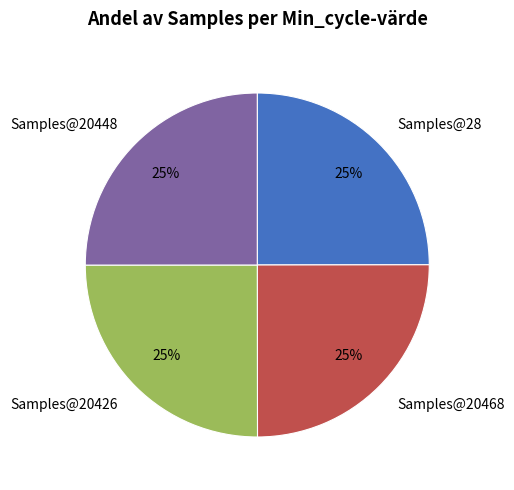

Approximately how many times larger is the value at Samples@28 compared to Samples@20448?

1.0